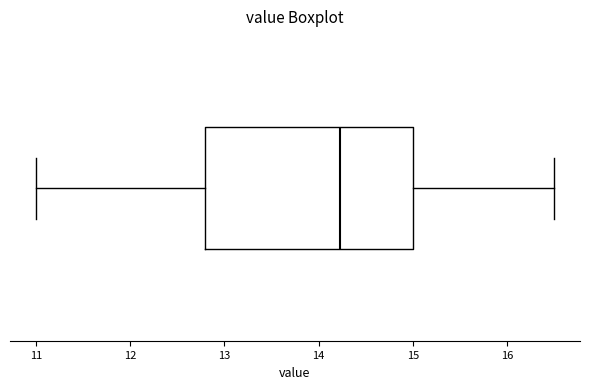

Read this box plot against the x-axis: the position of the median line, the range covered by the box, and the ends of both whiskers. The values are not printed on the chart, so give them approximately, as read against the axis.

median 14.2, box 12.8 to 15.0, whiskers 11.0 to 16.5